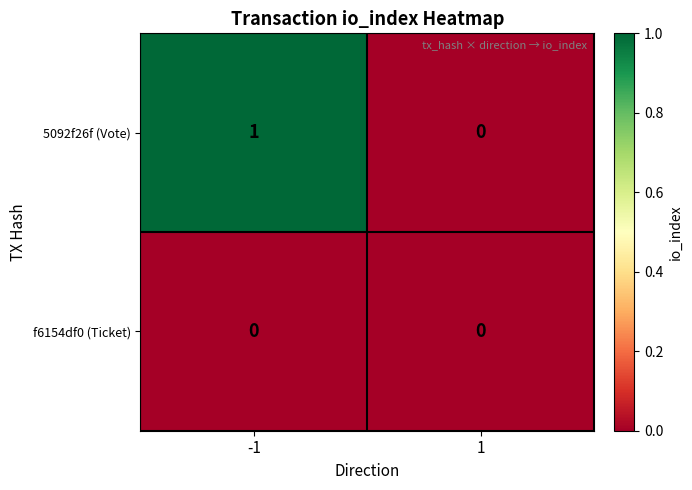

Between -1 and 1, which series saw the biggest shift?

5092f26f (Vote)